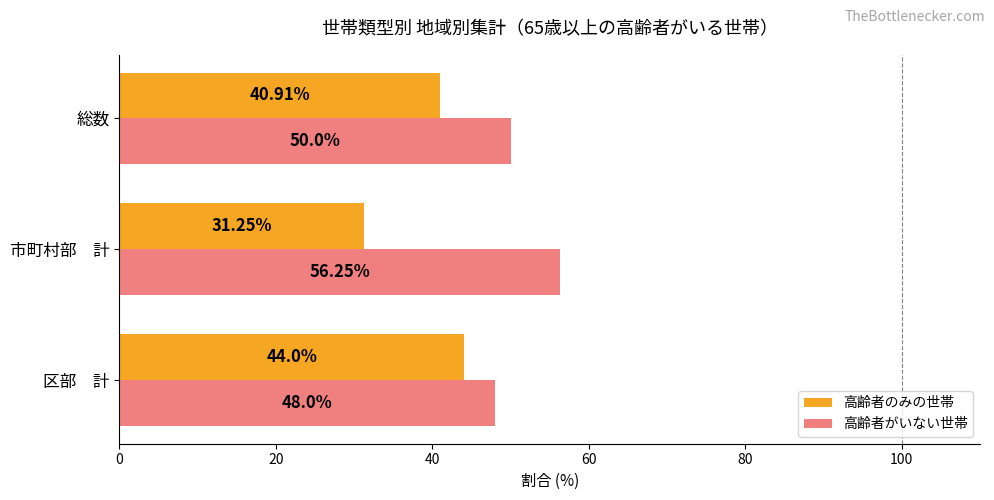

What is the average value of the 高齢者のみの世帯 series?

38.7